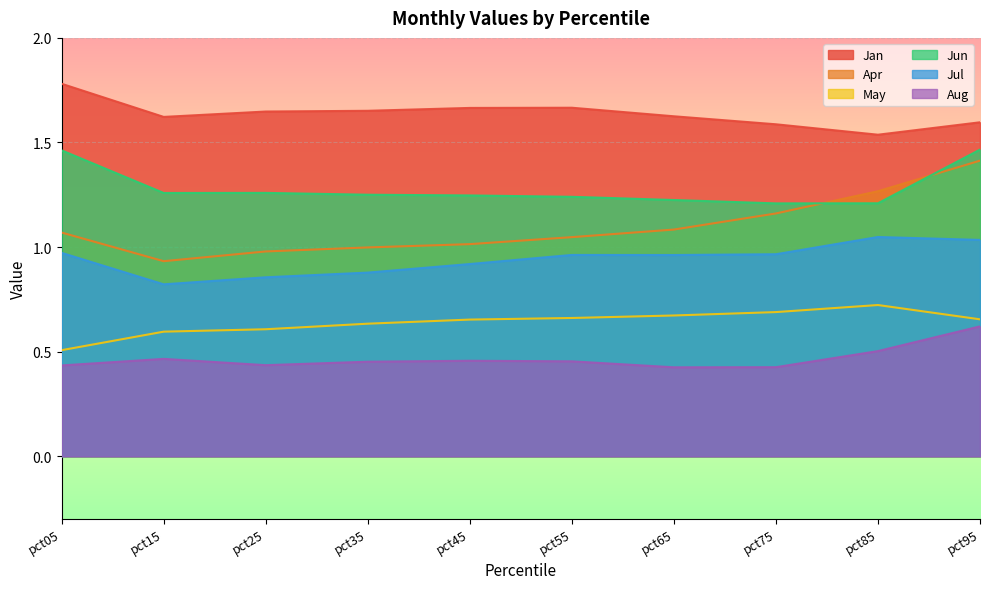

In Jul, how many points are higher than both neighbors (excluding endpoints)?

2